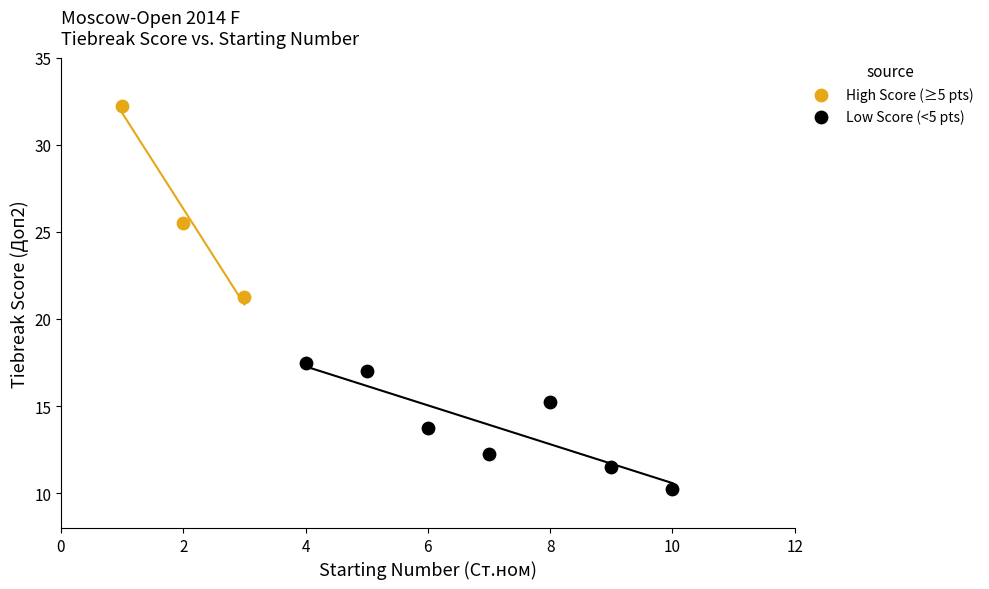

Which series contains the highest Y value?

High Score (≥5 pts)